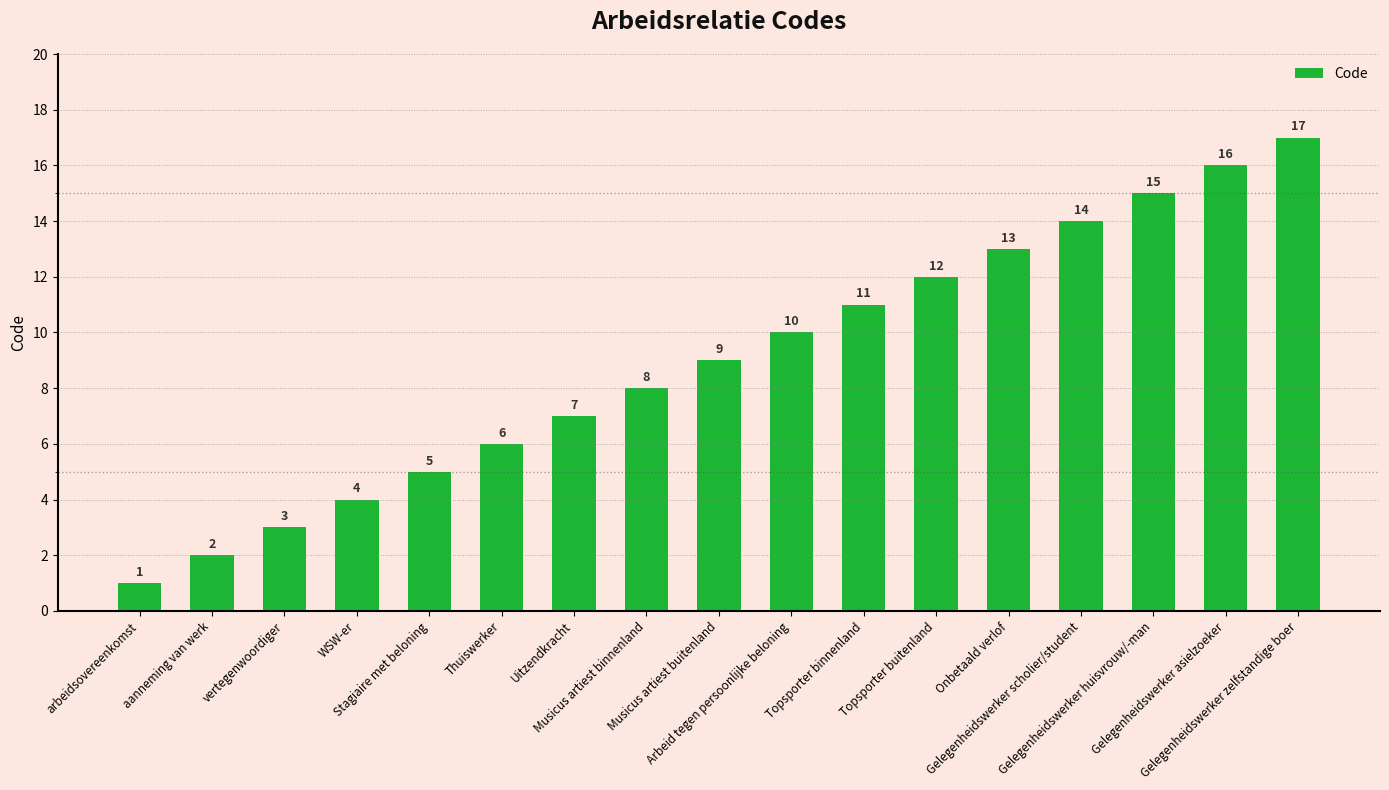

Reading left to right, extract all data points from this chart.

arbeidsovereenkomst=1	aanneming van werk=2	vertegenwoordiger=3	WSW-er=4	Stagiaire met beloning=5	Thuiswerker=6	Uitzendkracht=7	Musicus artiest binnenland=8	Musicus artiest buitenland=9	Arbeid tegen persoonlijke beloning=10	Topsporter binnenland=11	Topsporter buitenland=12	Onbetaald verlof=13	Gelegenheidswerker scholier/student=14	Gelegenheidswerker huisvrouw/-man=15	Gelegenheidswerker asielzoeker=16	Gelegenheidswerker zelfstandige boer=17